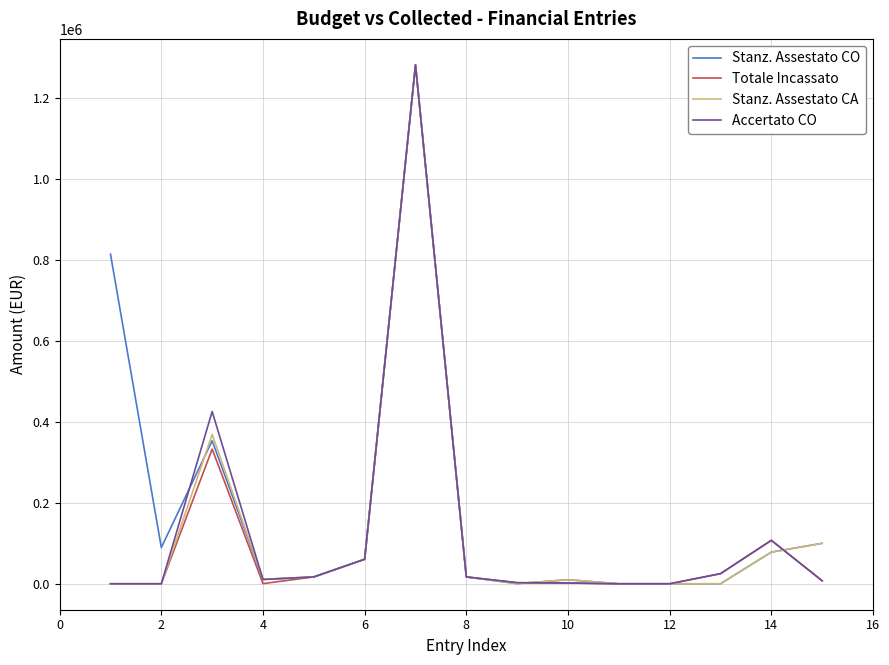

What are all the series names shown in the legend?

Stanz. Assestato CO, Totale Incassato, Stanz. Assestato CA, Accertato CO